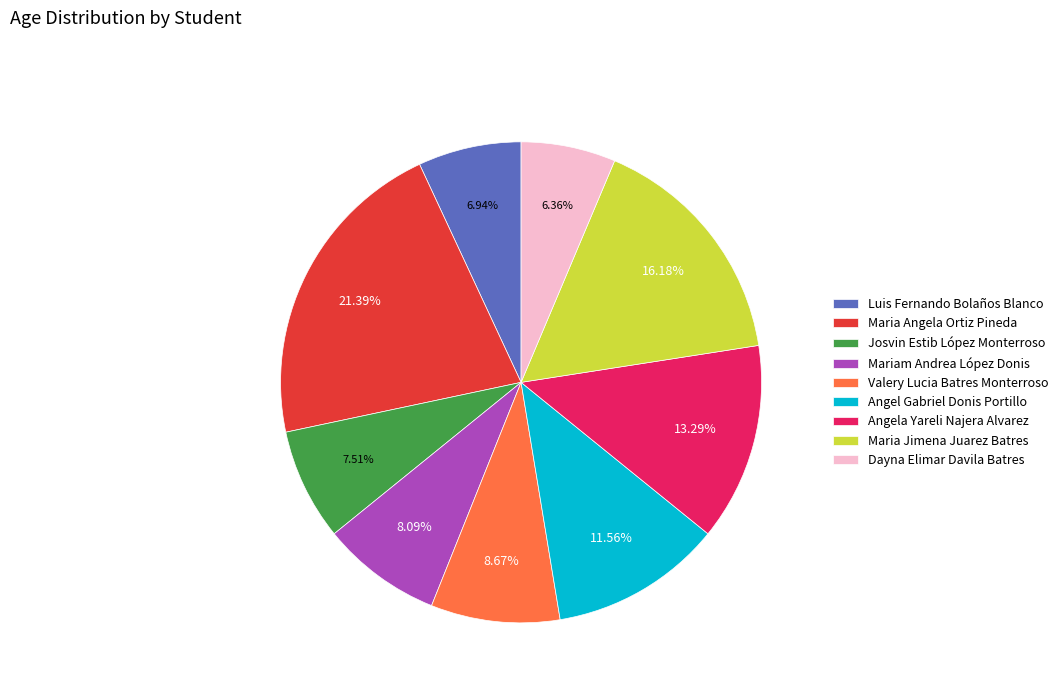

Rank the categories by value from lowest to highest.

Dayna Elimar Davila Batres, Luis Fernando Bolaños Blanco, Josvin Estib López Monterroso, Mariam Andrea López Donis, Valery Lucia Batres Monterroso, Angel Gabriel Donis Portillo, Angela Yareli Najera Alvarez, Maria Jimena Juarez Batres, Maria Angela Ortiz Pineda